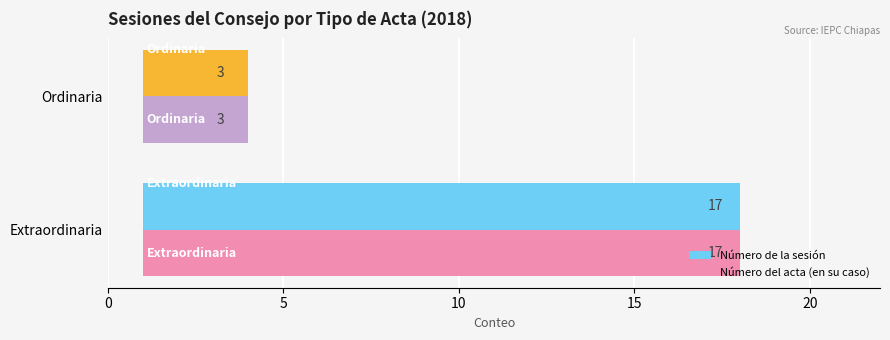

What is the average value of the Número de la sesión series?

10